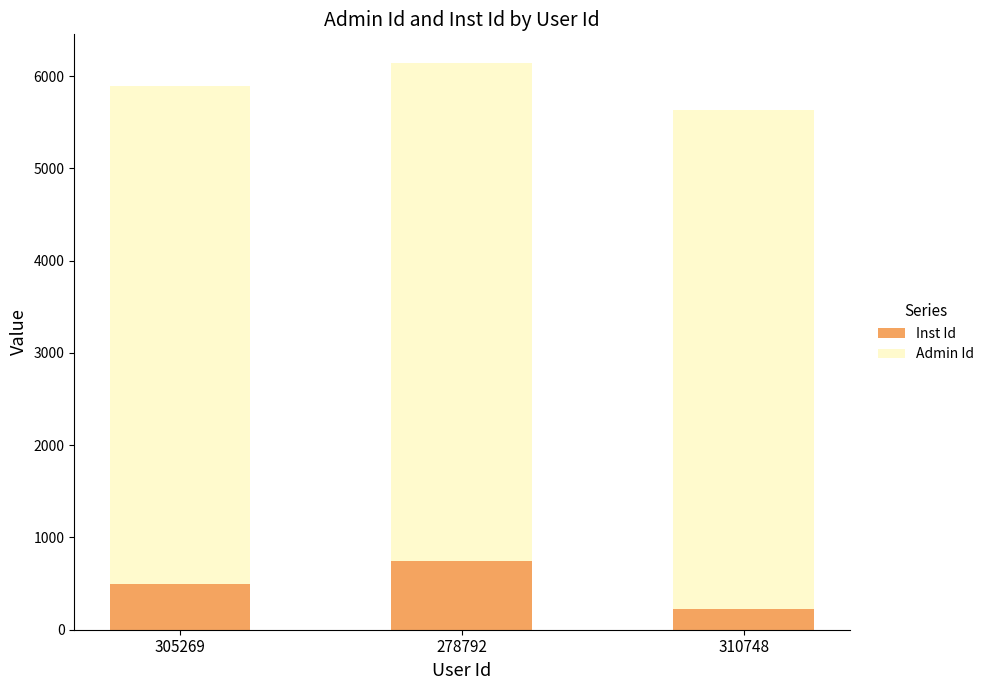

What is the maximum value for Inst Id?

742